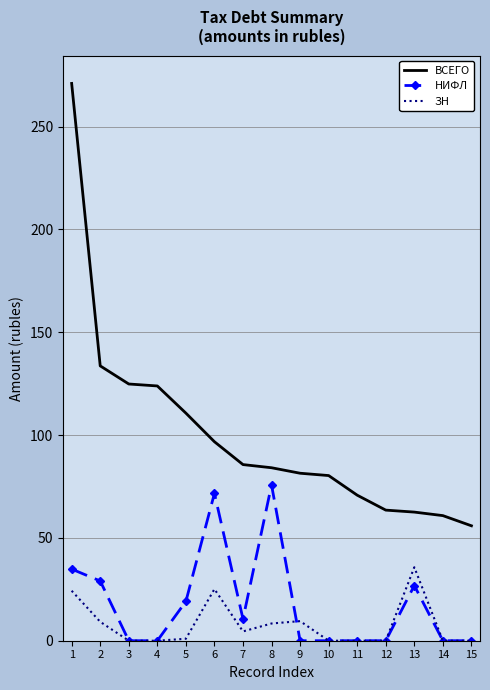

What is the difference between the НИФЛ values at 15 and 8?

75.7